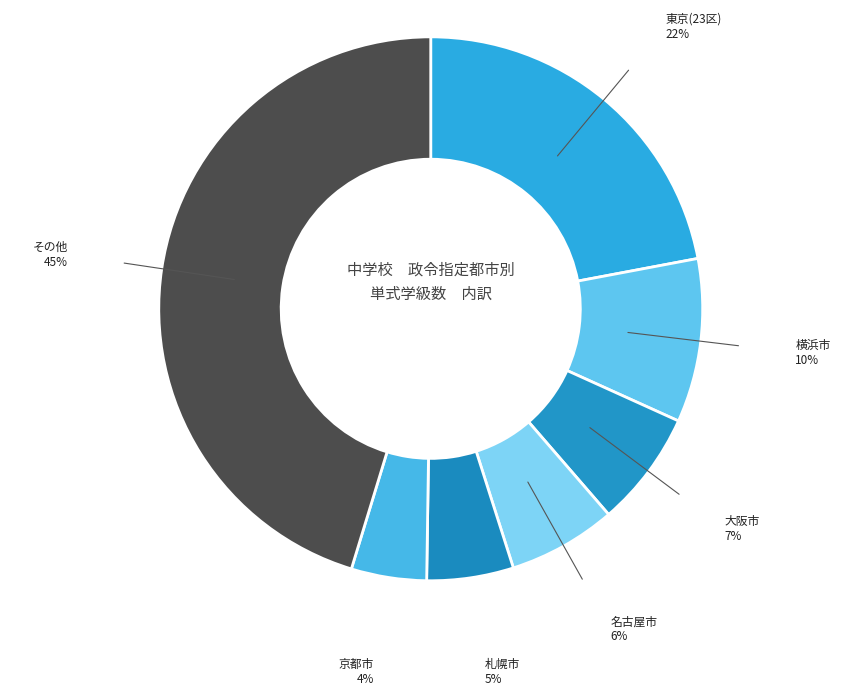

Count the number of slices in the pie.

7